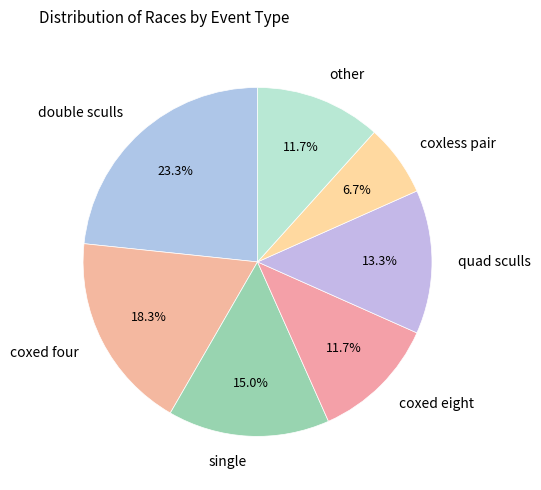

Count the number of slices in the pie.

7